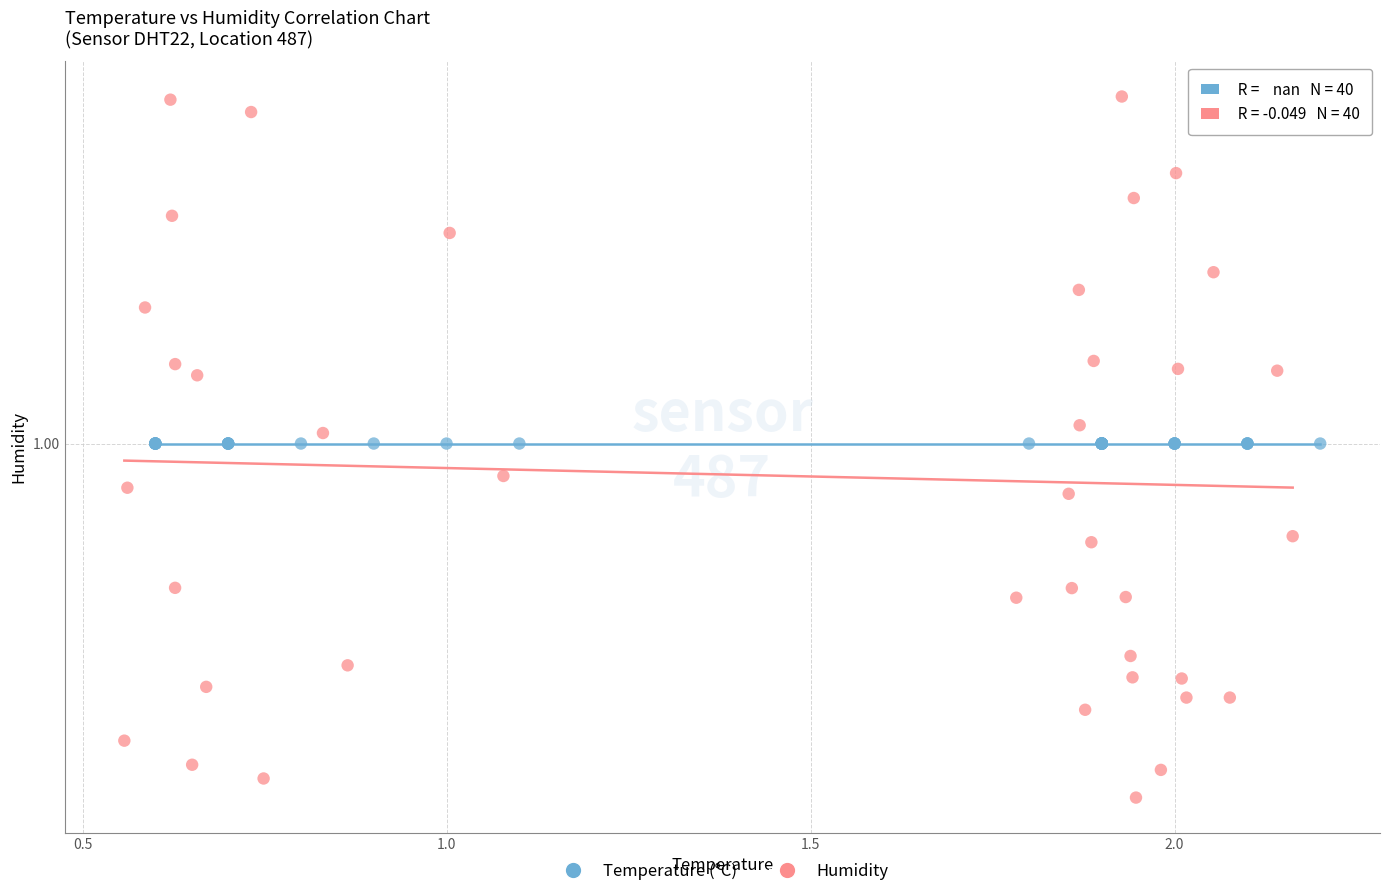

Which series contains the lowest Y value?

Humidity